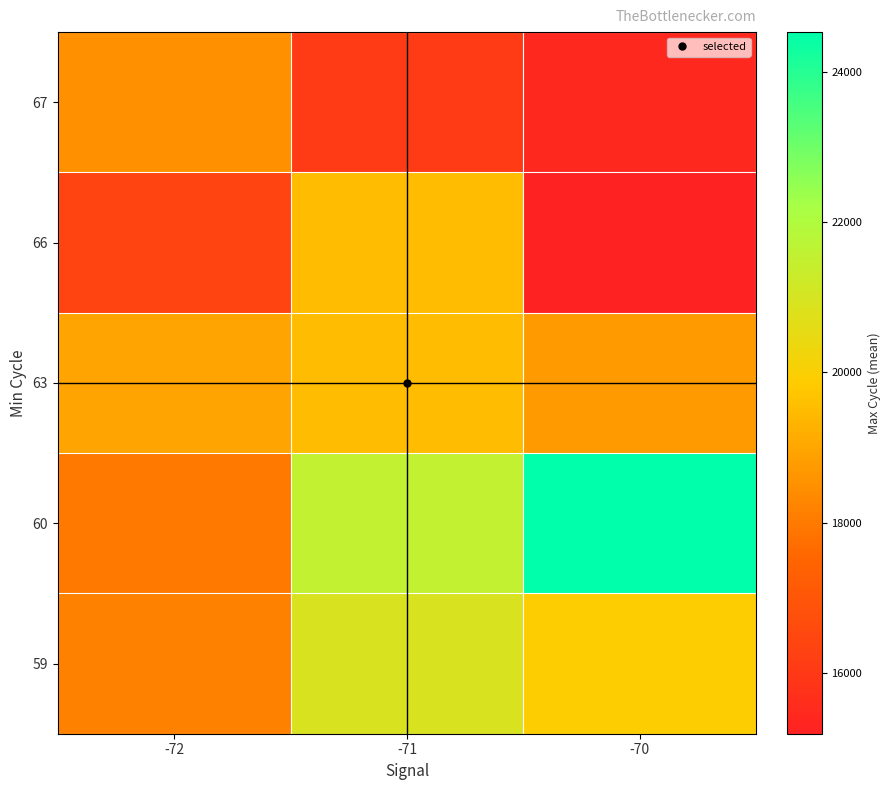

What is the difference between the highest and lowest values at -71?

5497.0